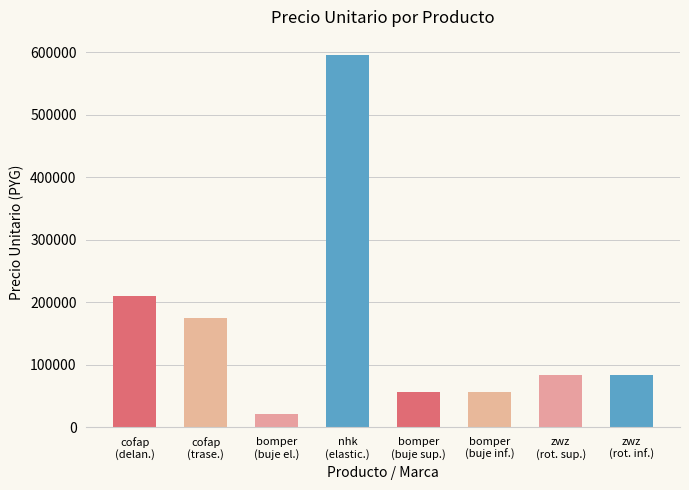

The value at nhk
(elastic.) is 595000. True or false?

True